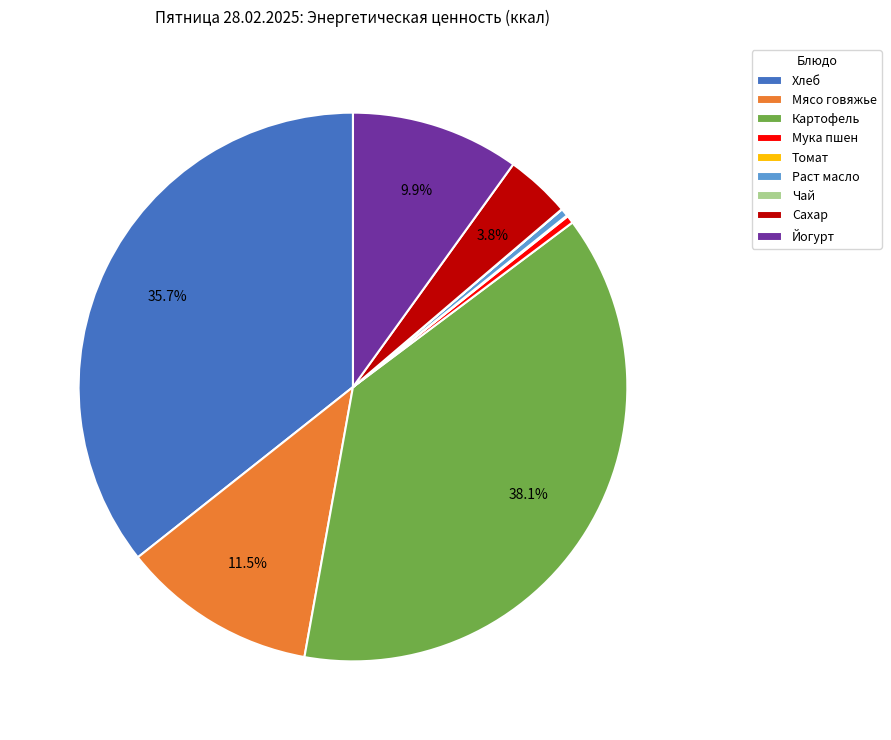

To the nearest percent, what is the combined percentage of Мука пшен and Хлеб?

36%